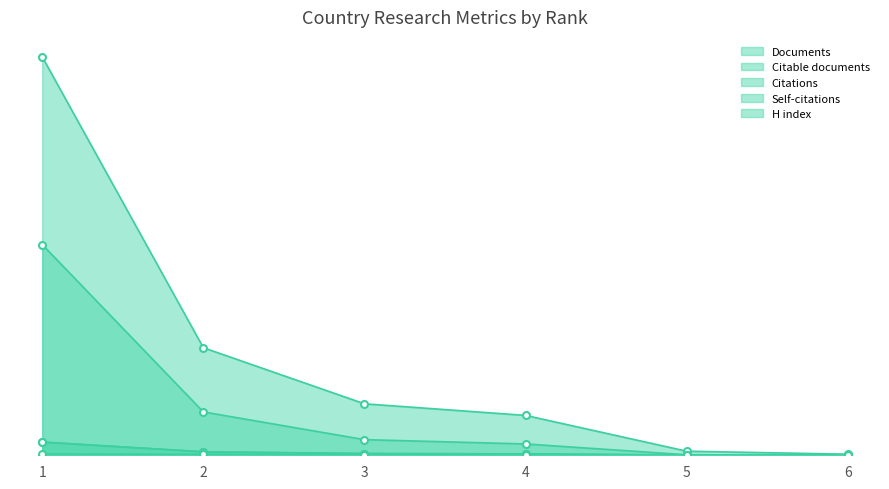

At 1, list the series in order from smallest to largest.

H index, Citable documents, Documents, Self-citations, Citations